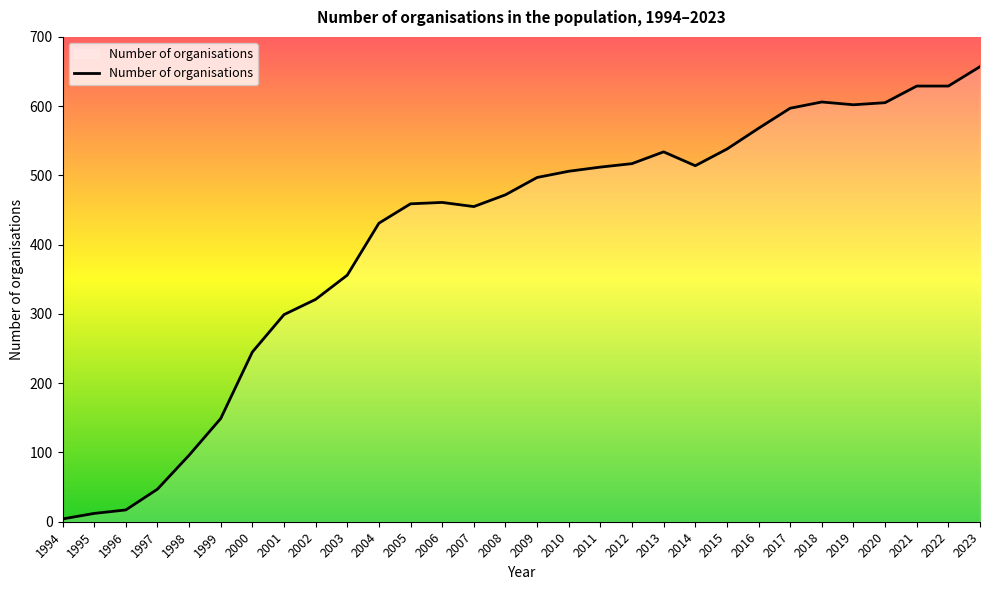

How many categories are shown in the chart?

30